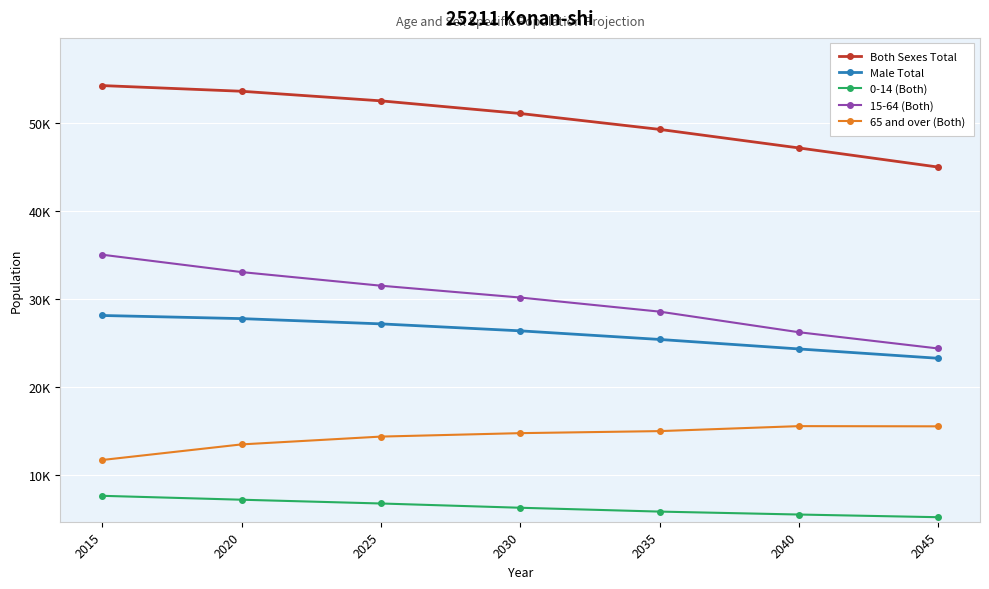

At how many categories does at least one series exceed 8131?

7